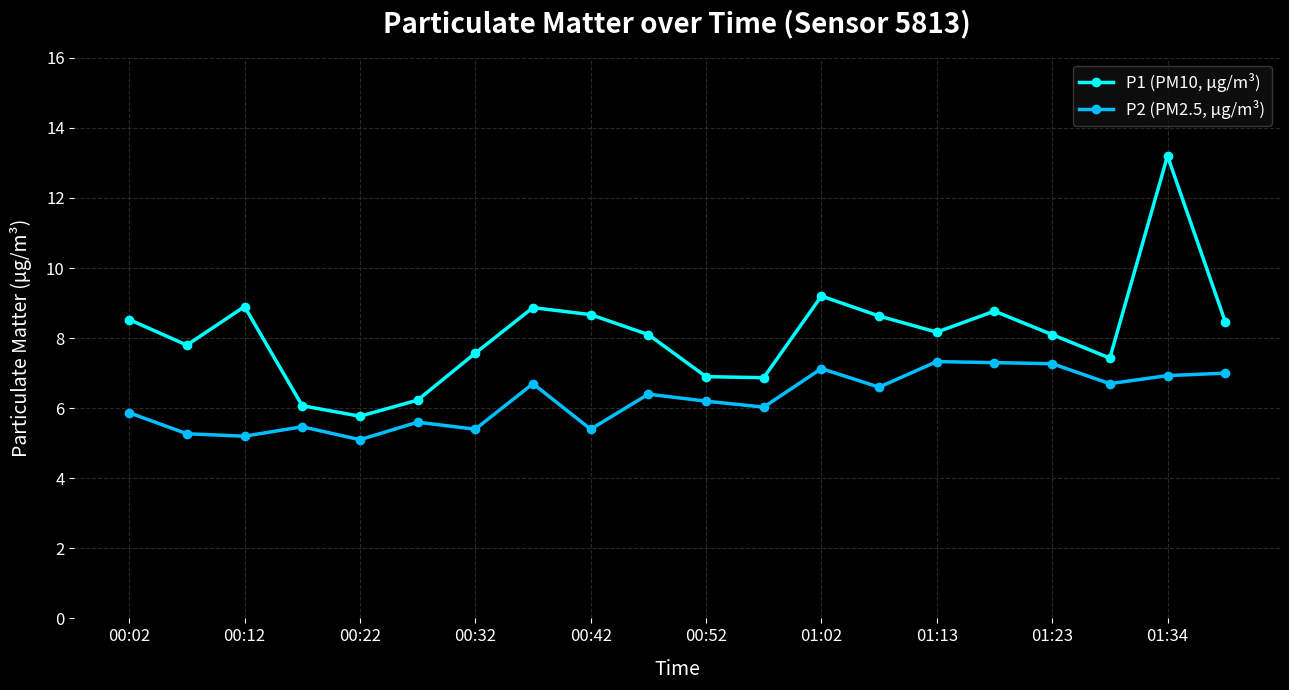

True or false: P2 (PM2.5, µg/m³) and P1 (PM10, µg/m³) intersect in this chart.

False